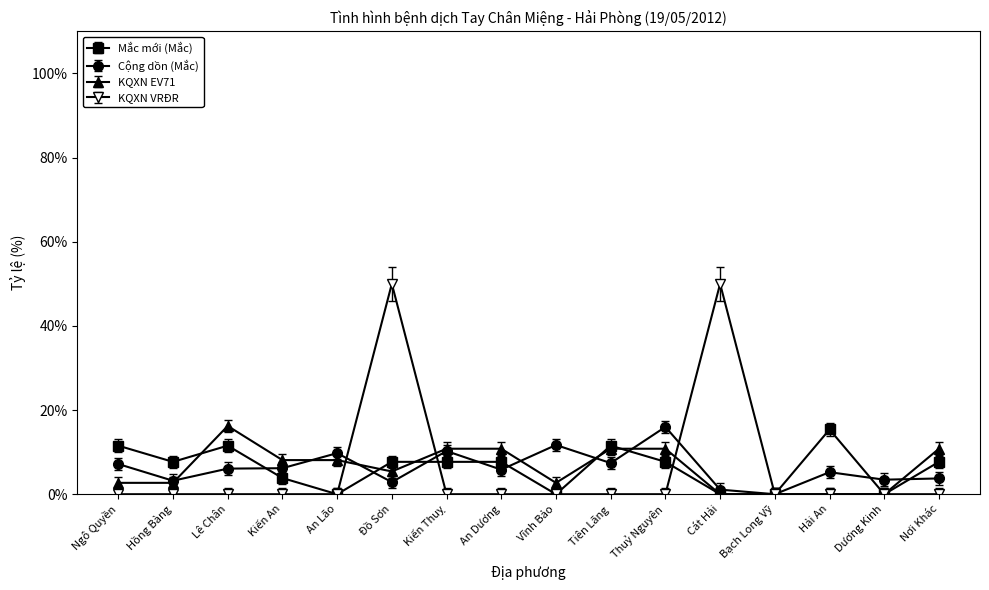

True or false: Mắc mới (Mắc) has more than 0 points higher than both neighbors.

True